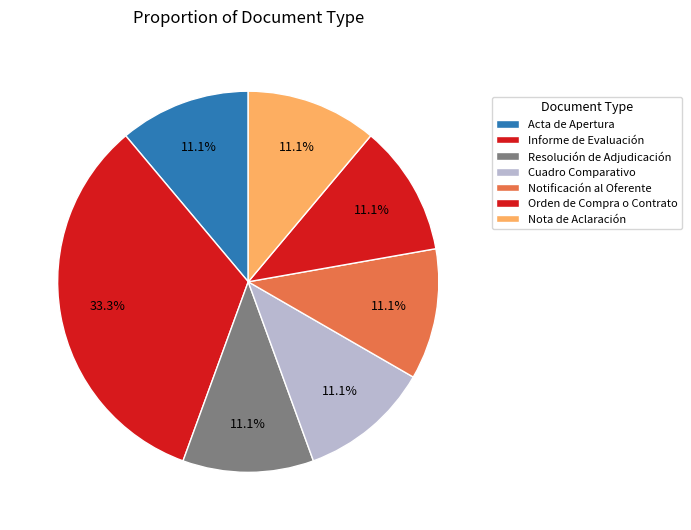

Which category has the smallest portion of the pie?

Acta de Apertura